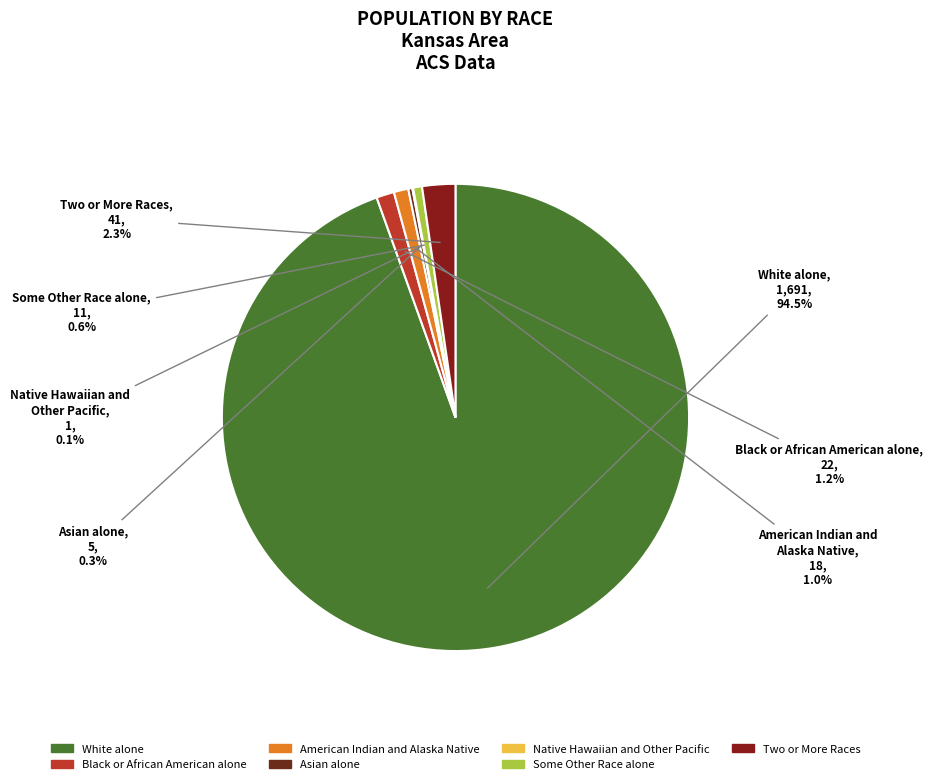

True or false: American Indian and Alaska Native accounts for 1% of the total.

True